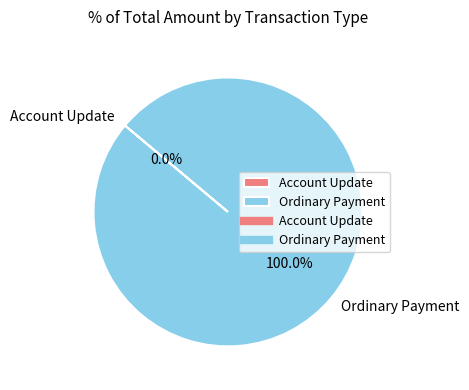

Combined, do Account Update and Ordinary Payment account for over 50%?

Yes